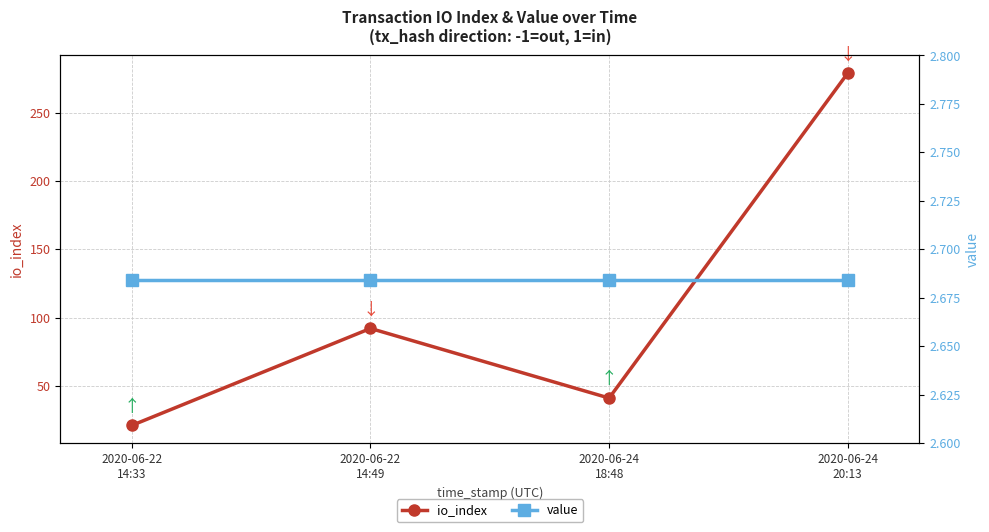

At which category does io_index reach its first local valley?

2020-06-24
18:48